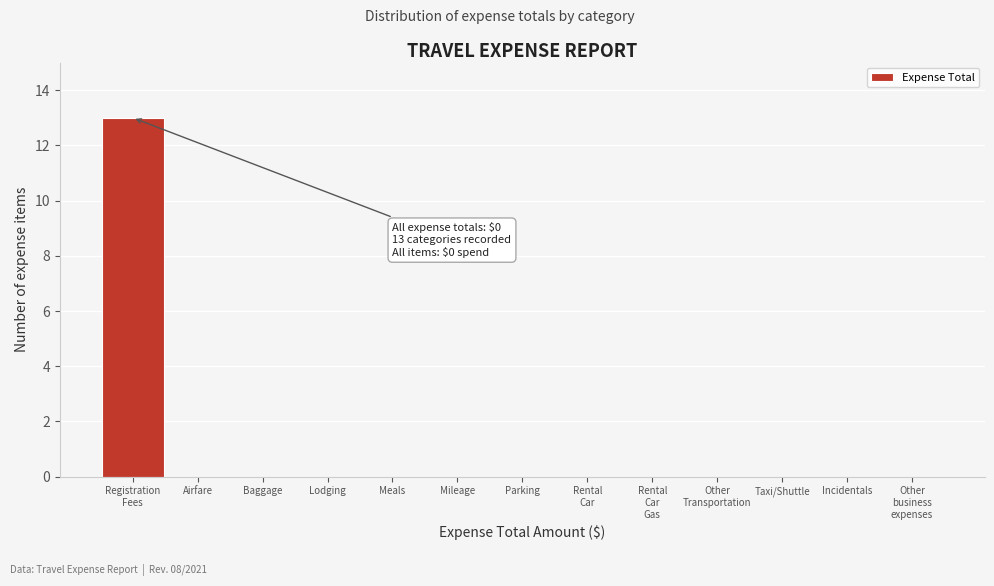

What is the maximum value shown in the chart?

13